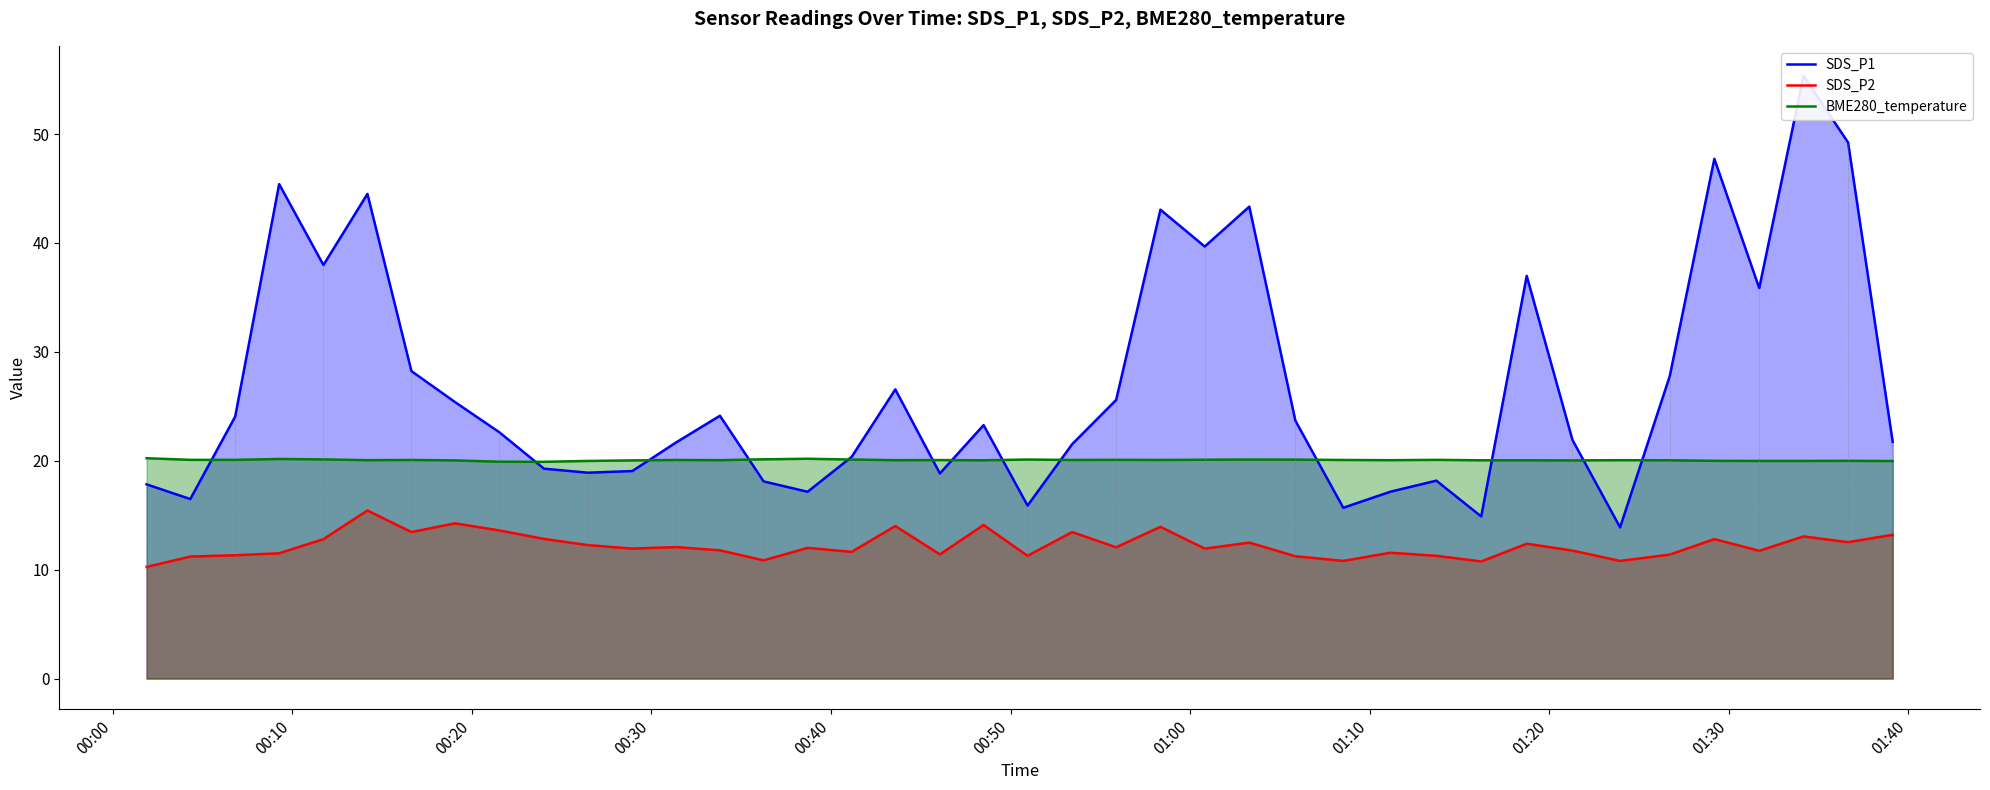

What is the minimum value for BME280_temperature?

19.9